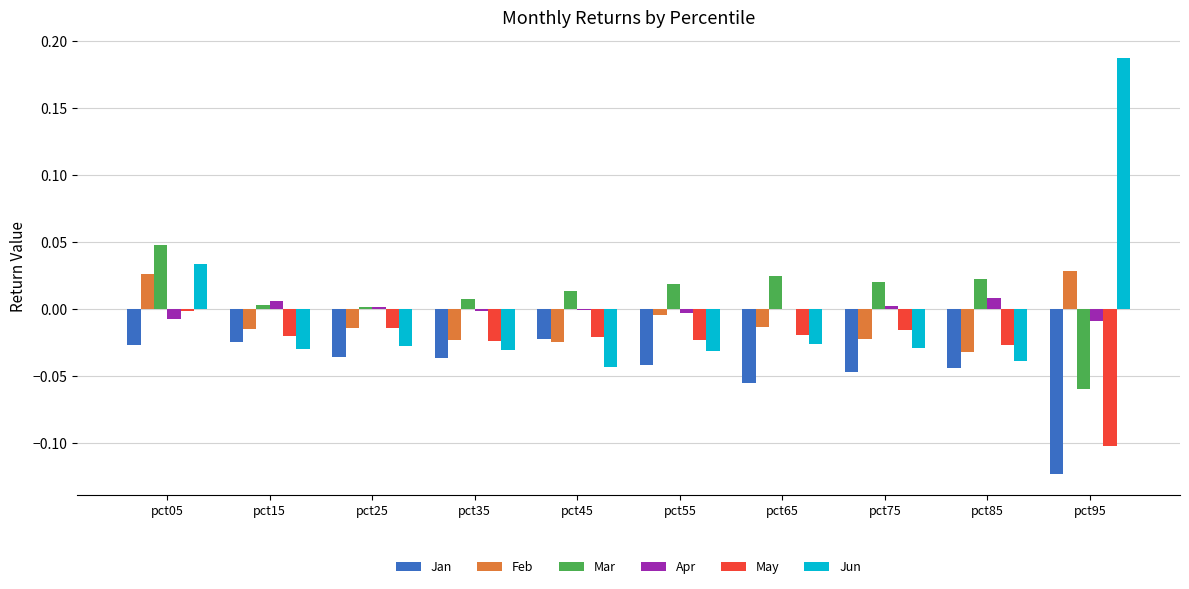

True or false: Mar has a value of 0.0 at pct25.

True